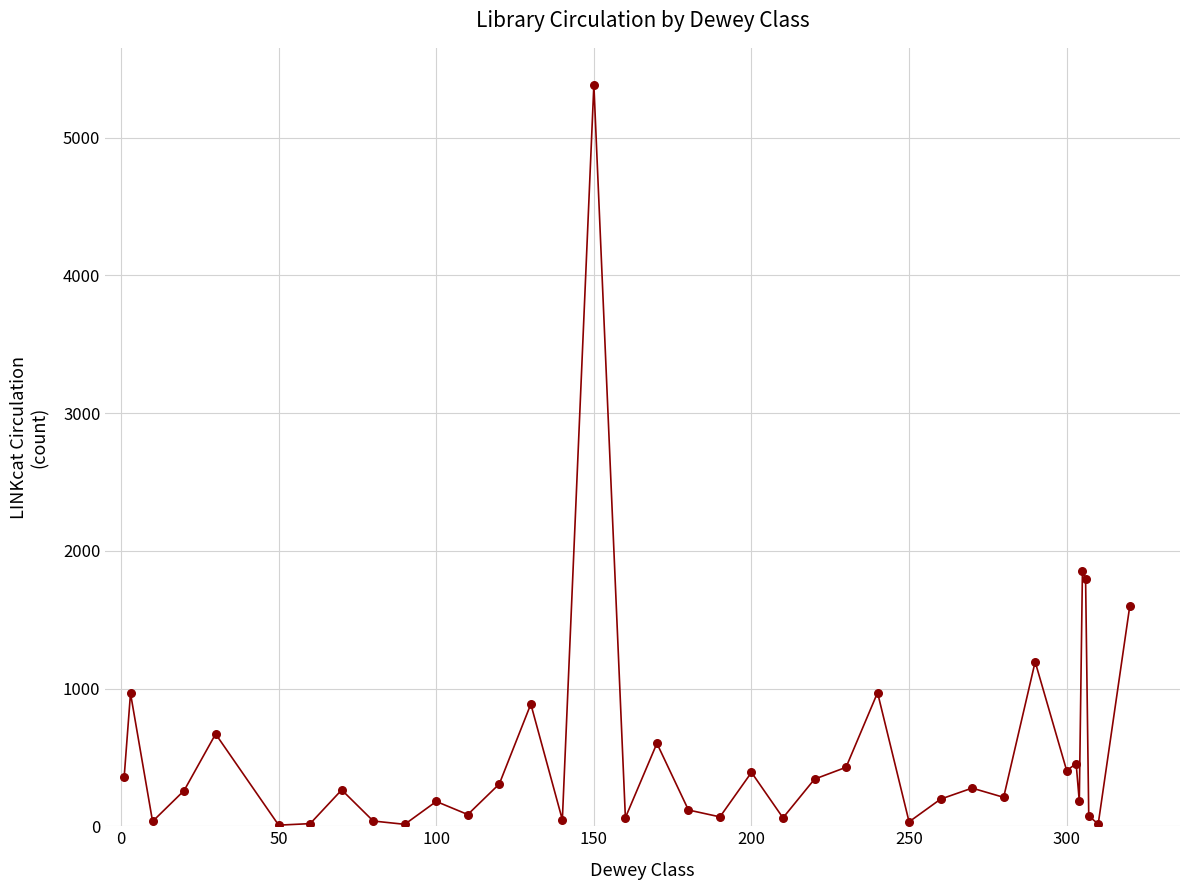

What is the greatest value displayed?

5383